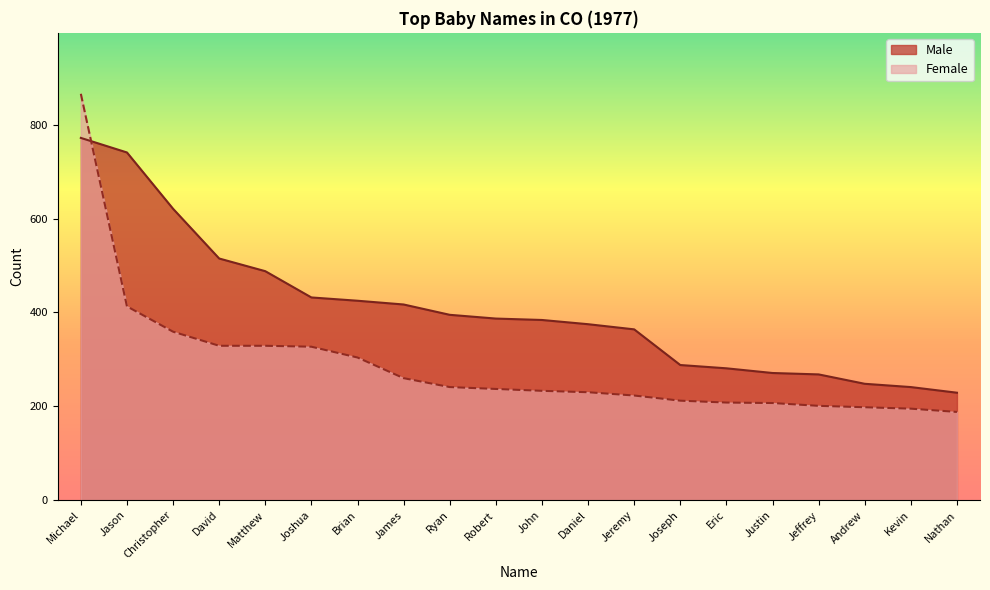

What position from the left is Joseph?

14